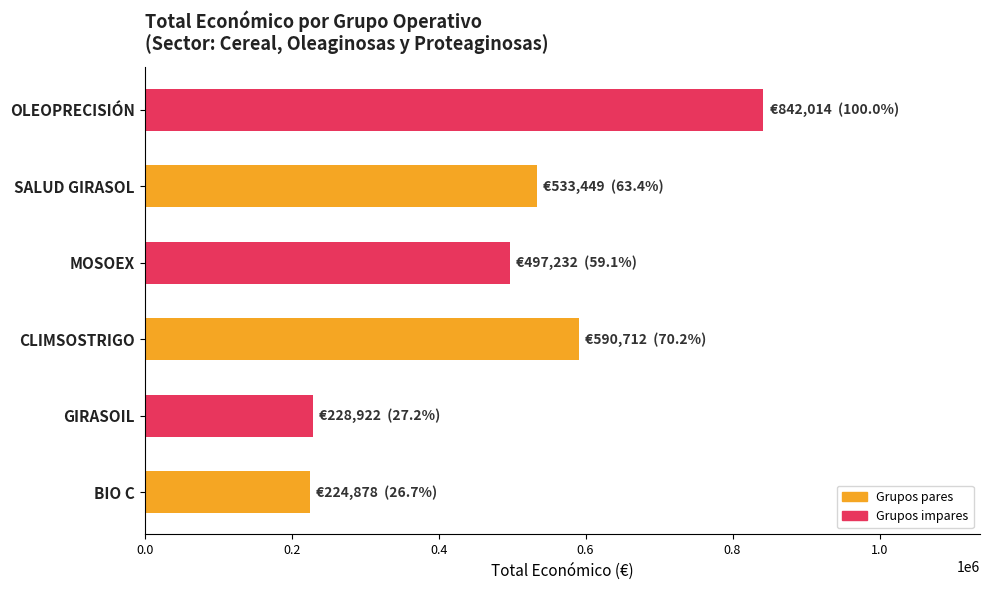

Between OLEOPRECISIÓN and GIRASOIL, which is larger?

OLEOPRECISIÓN